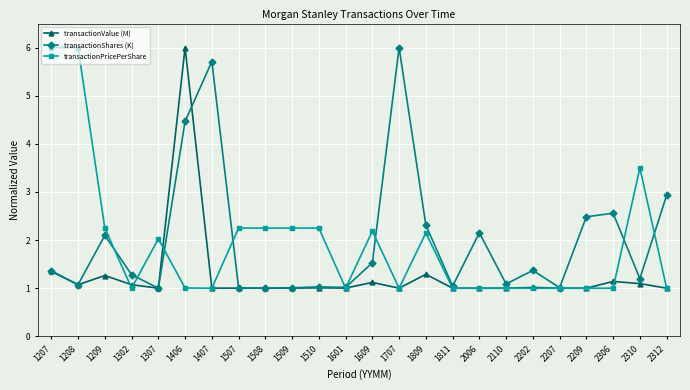

At which category is the sum across all series the highest?

1406